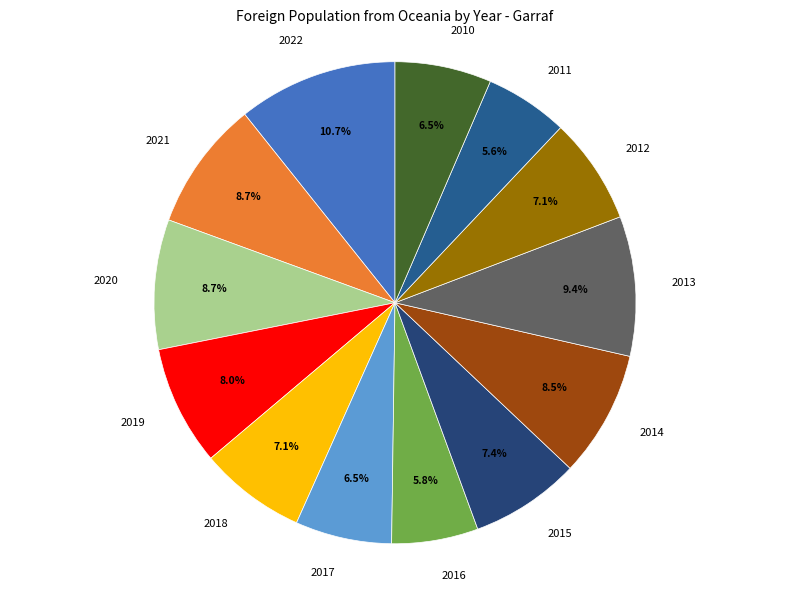

How many segments does this pie chart have?

13